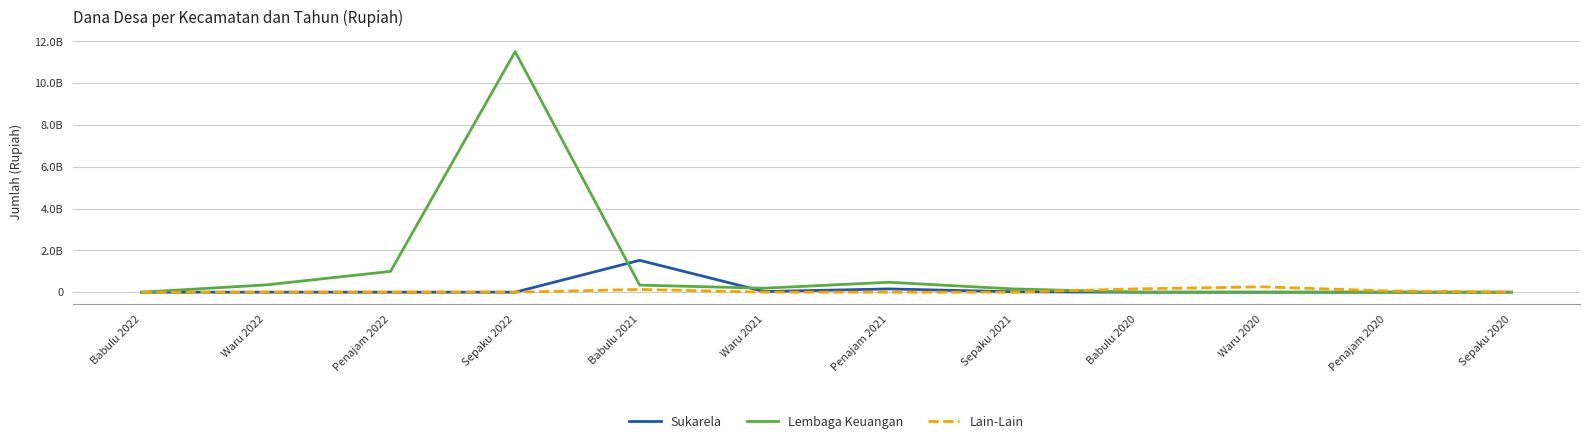

Where is the first local maximum for Lembaga Keuangan?

Sepaku 2022